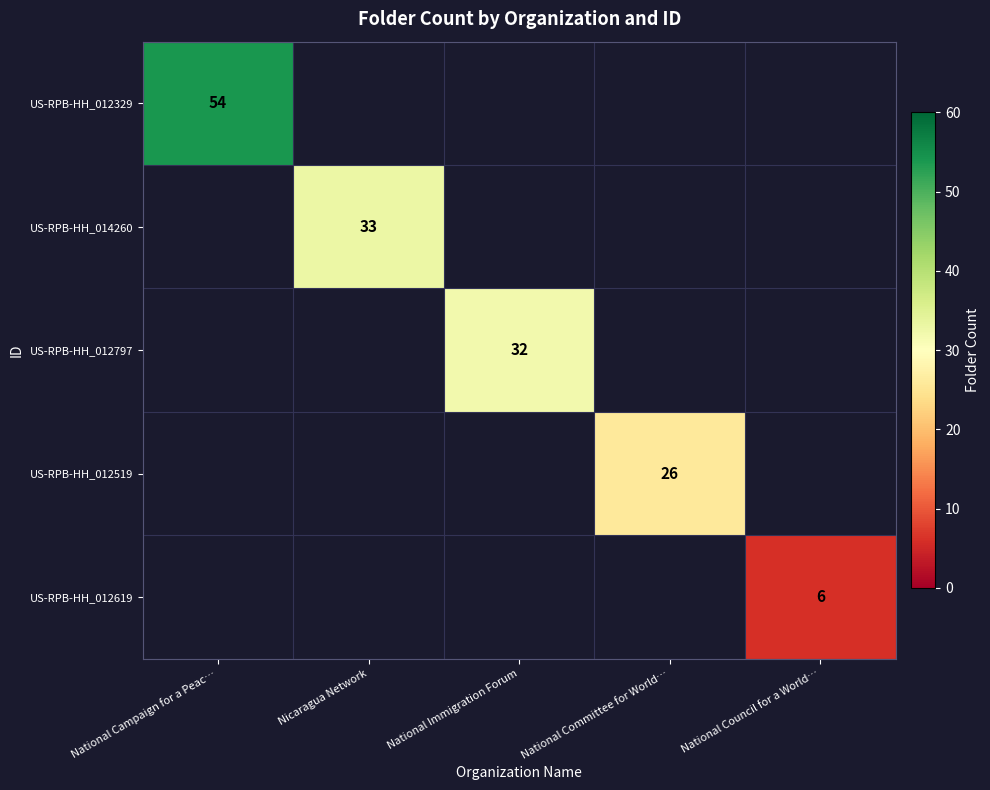

At which category does the chart reach its peak across all series?

National Campaign for a Peac…